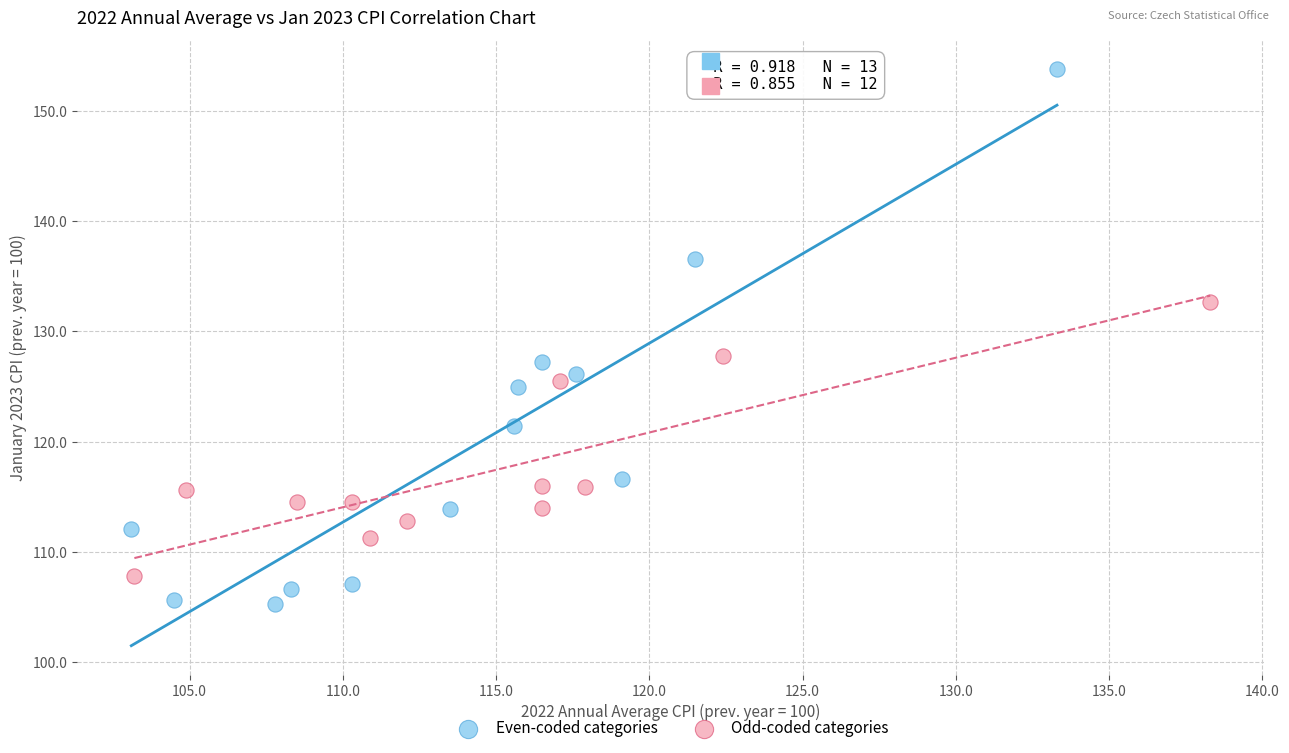

Which series contains the highest Y value?

Even-coded categories